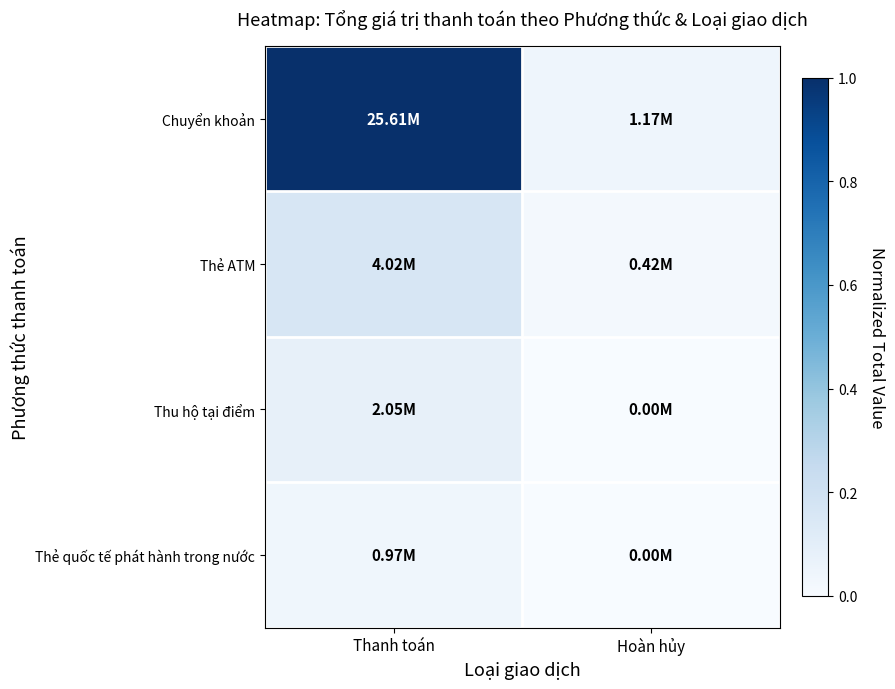

What is the total value across all series at Hoàn hủy?

0.1